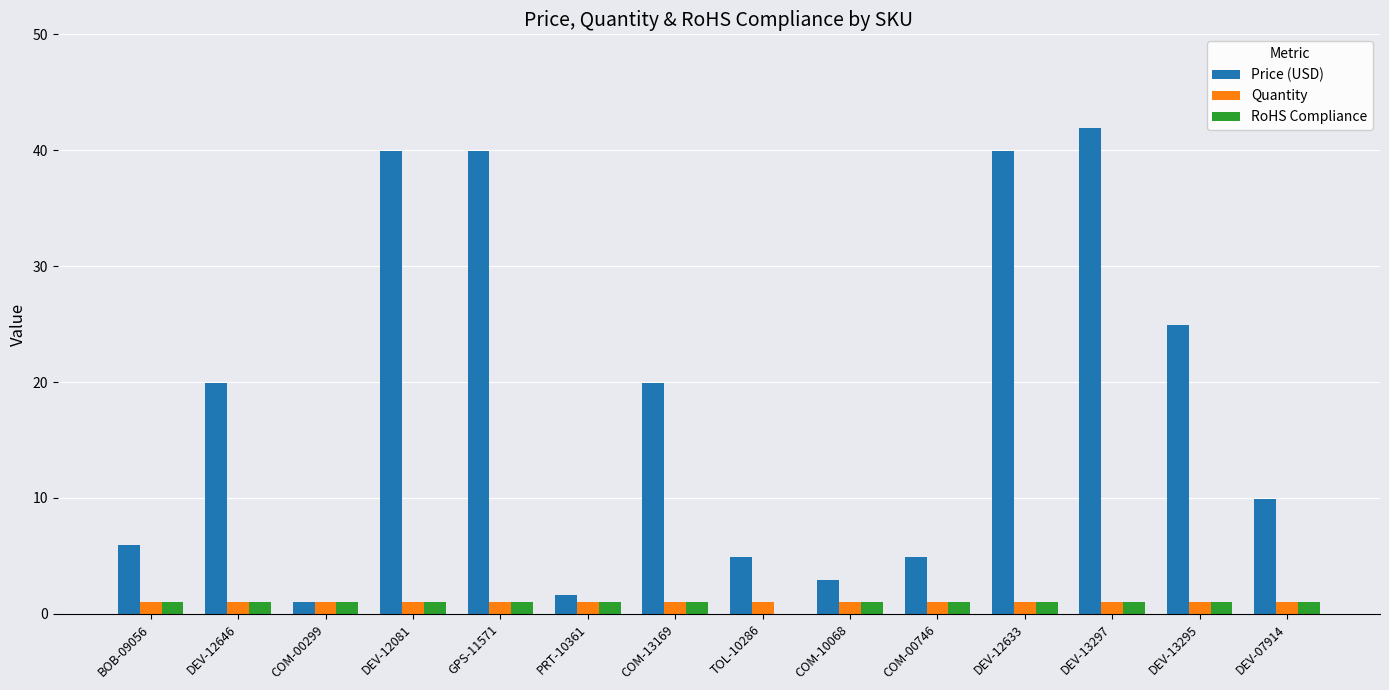

What is the sum of all Price (USD) values?

258.1